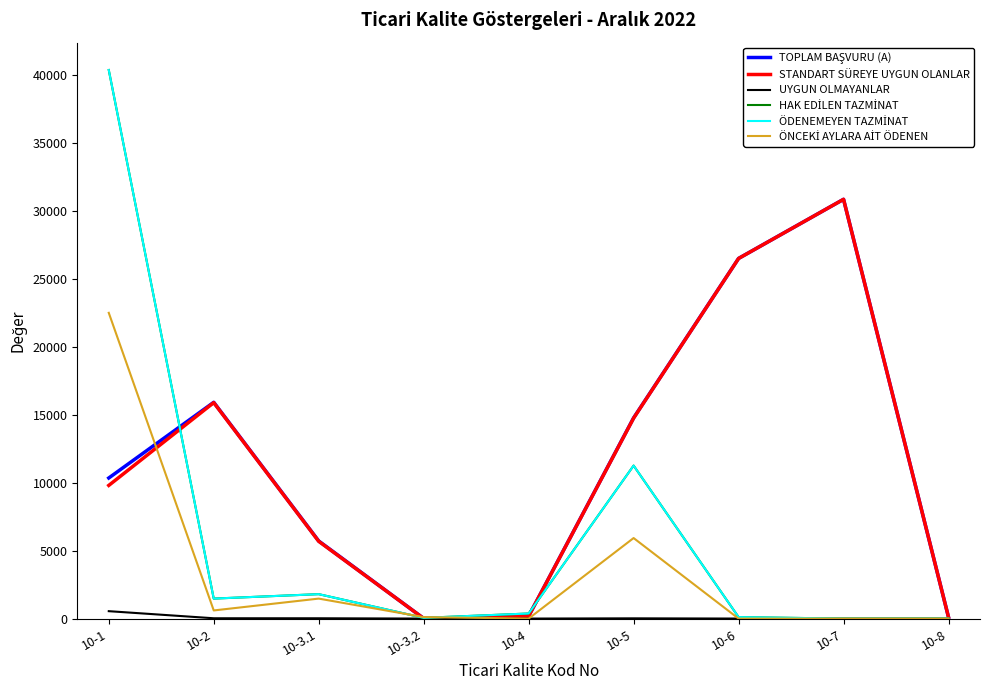

Does the chart have visible grid lines?

No